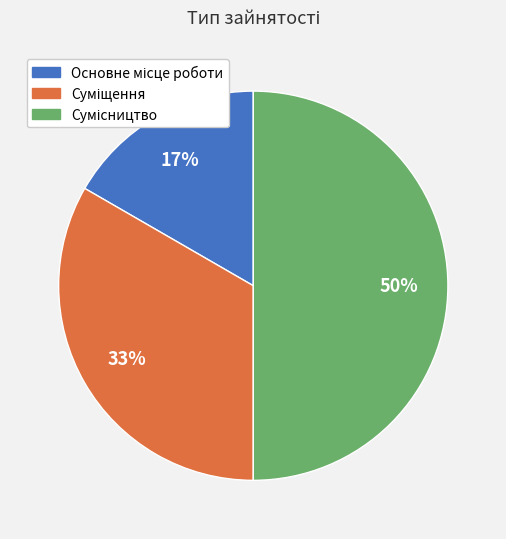

To the nearest percent, what is the average slice percentage?

33%